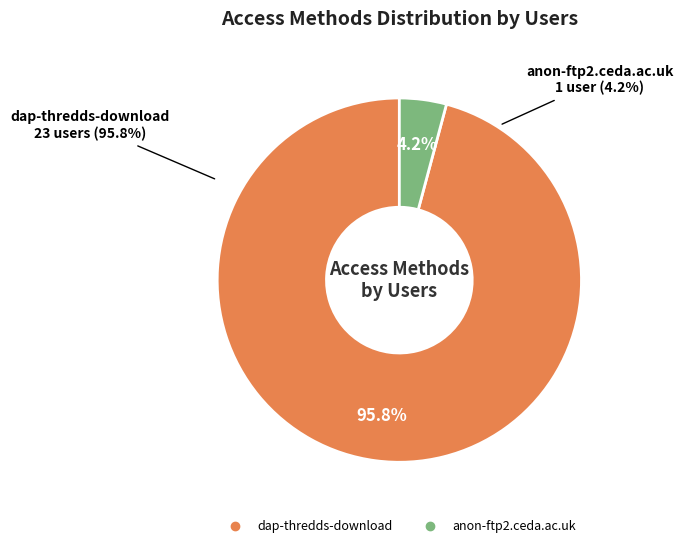

What percentage do dap-thredds-download and anon-ftp2.ceda.ac.uk together represent?

100.0%